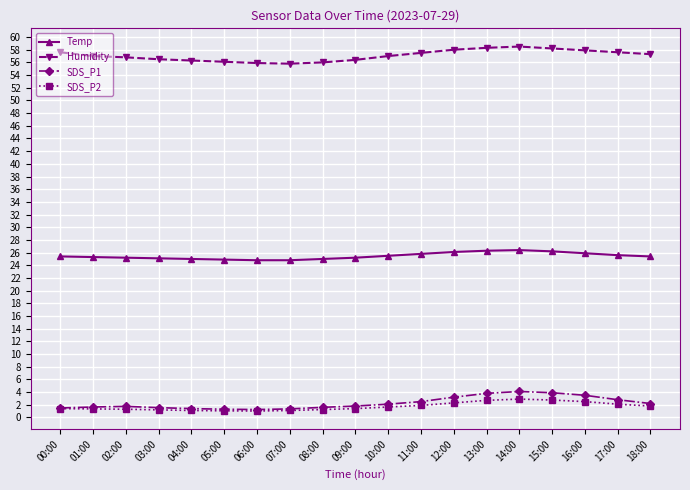

What are all the series names shown in the legend?

Temp, Humidity, SDS_P1, SDS_P2